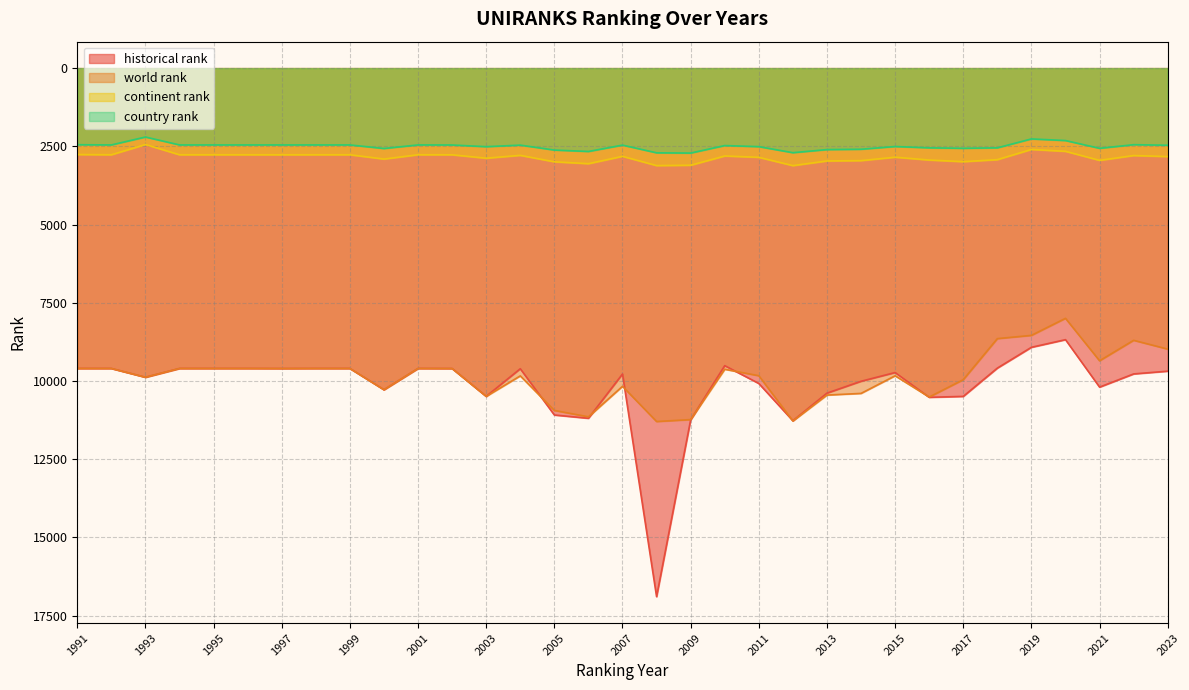

Between 2006 and 2012, which series saw the biggest shift?

world rank